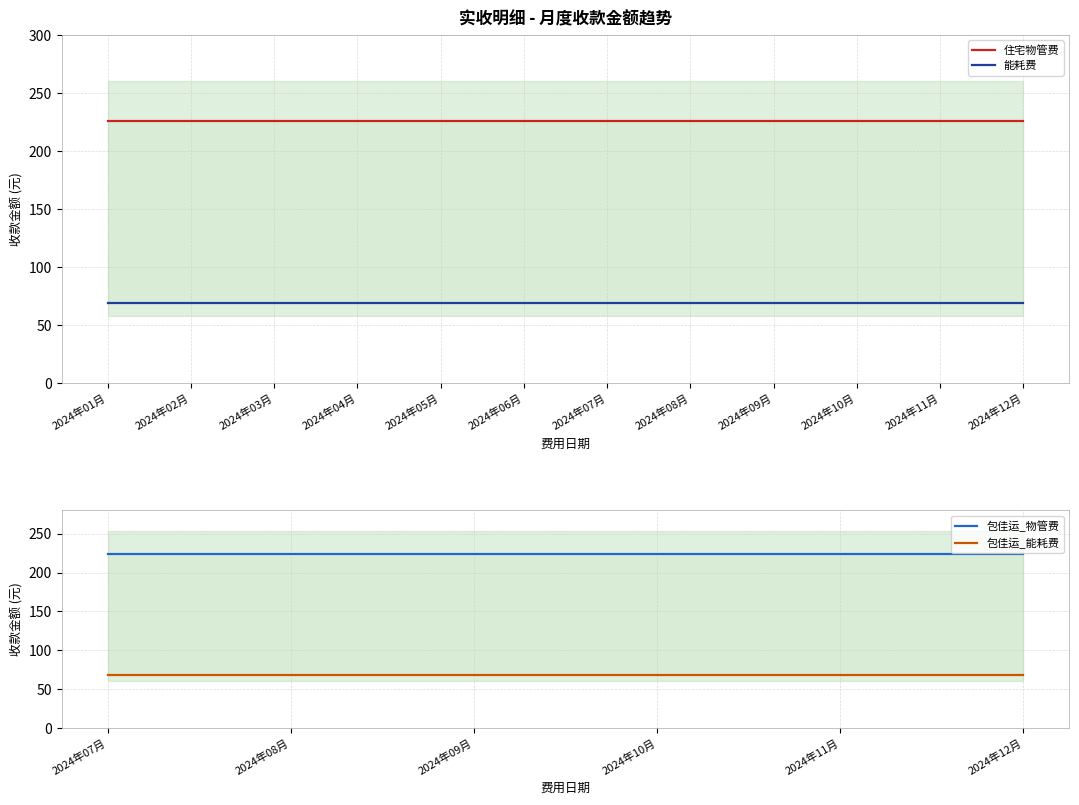

Between 2024年11月 and 2024年10月, which is larger?

2024年11月